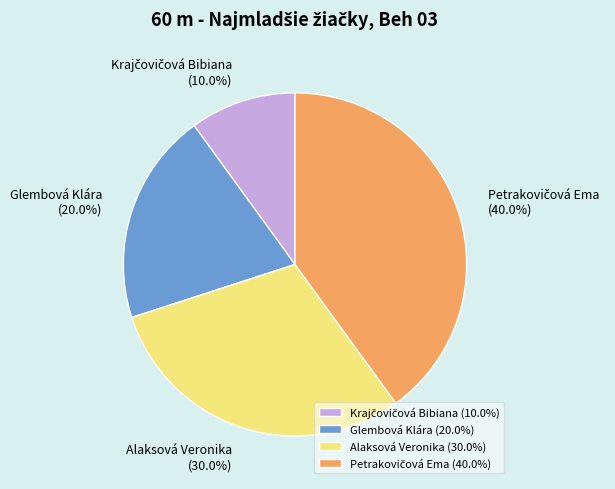

Is there a majority slice in this chart?

No